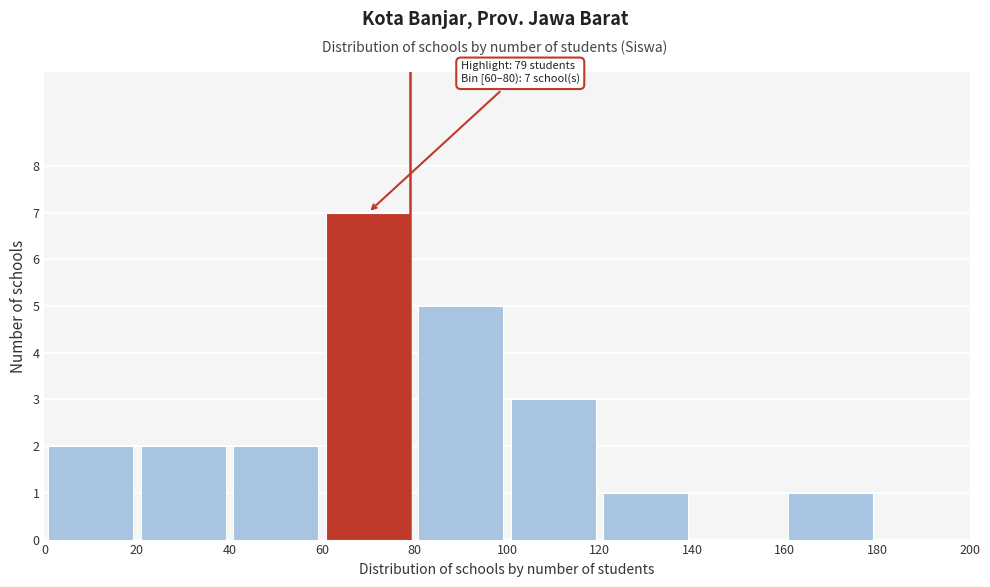

Which range on the x-axis has the tallest bar?

60 to 80